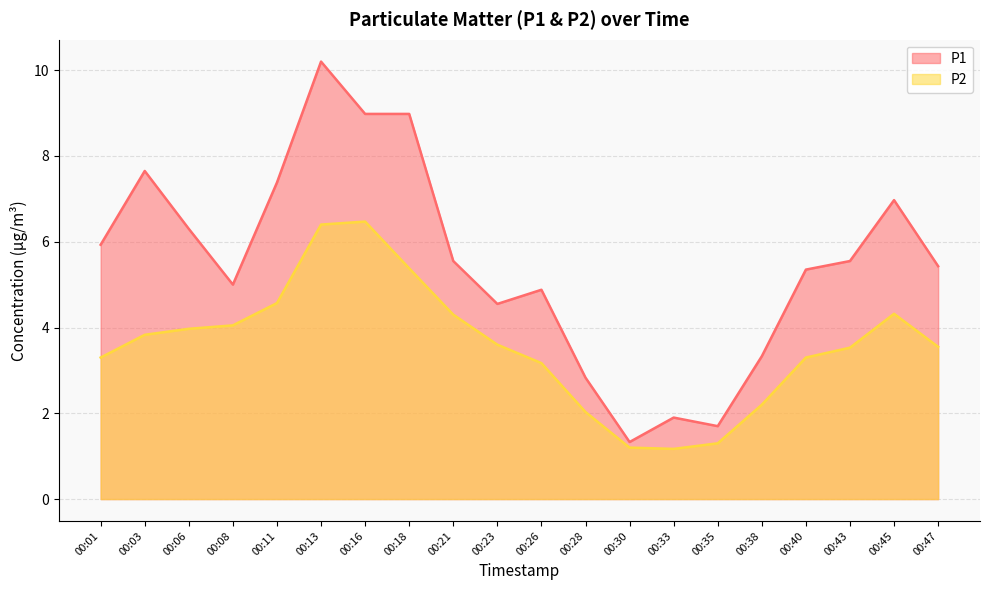

What is the maximum value shown in the chart?

10.2